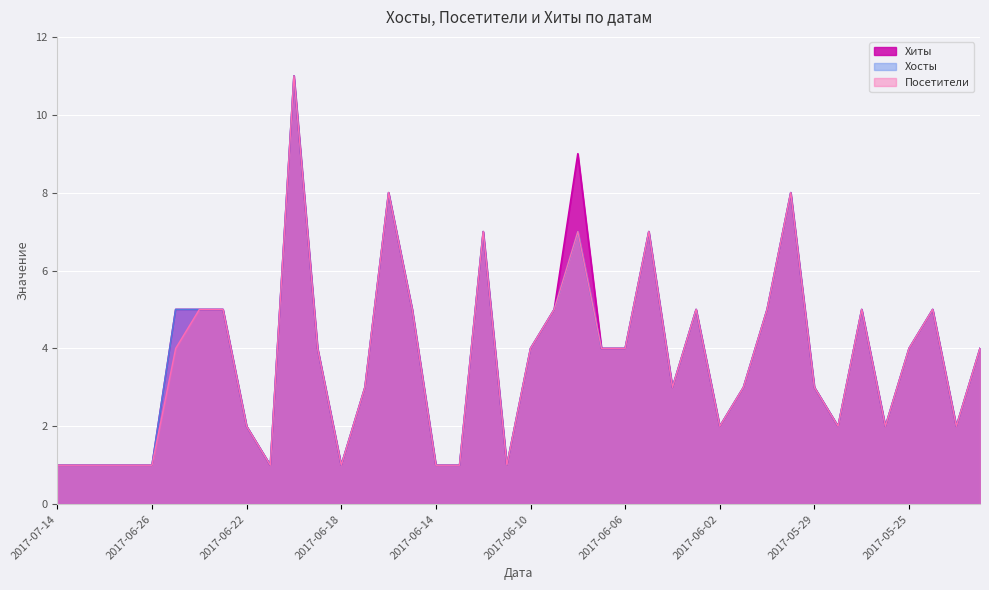

What are all the series names shown in the legend?

Хиты, Хосты, Посетители